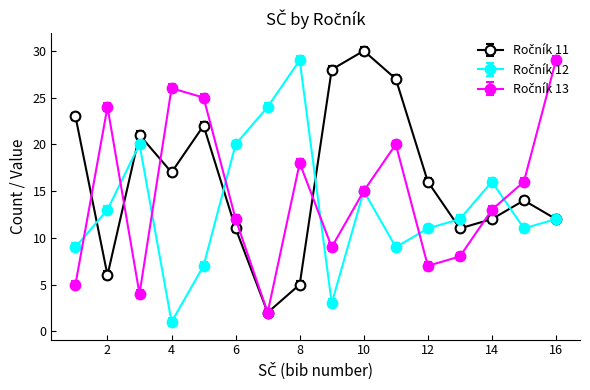

How many lines are shown in the chart?

3